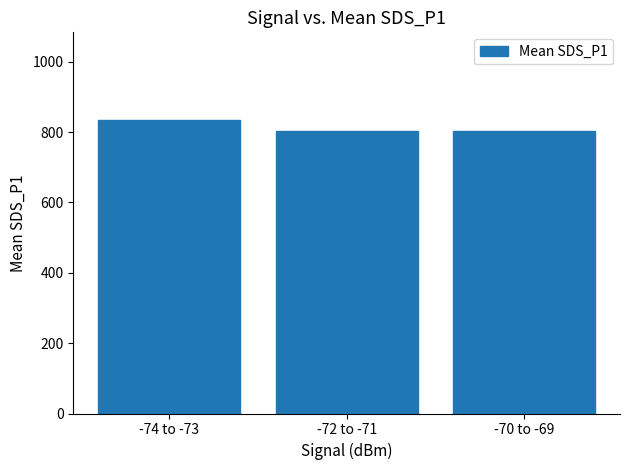

What is the ratio of the value at -74 to -73 to the value at -70 to -69?

1.0